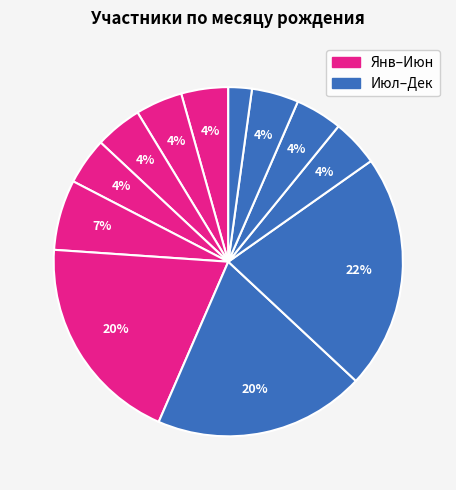

How many slices are in this pie chart?

12